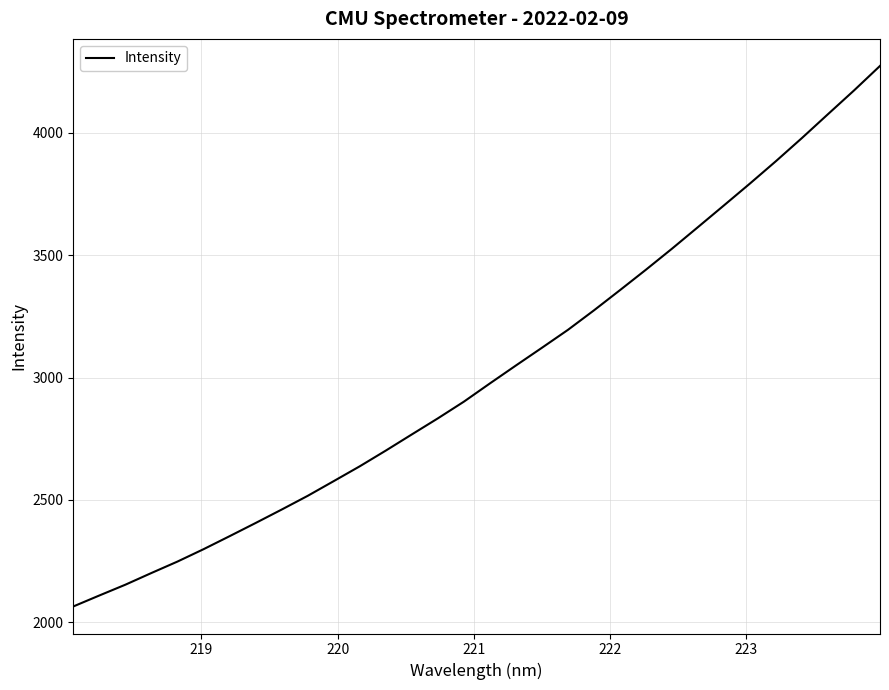

What is the average value?

3020.8